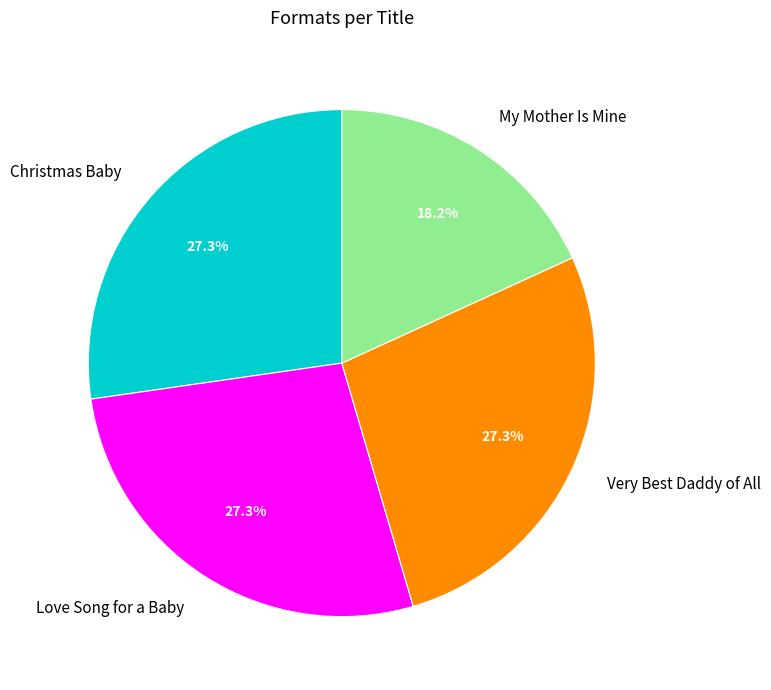

Does any single category account for the majority?

No